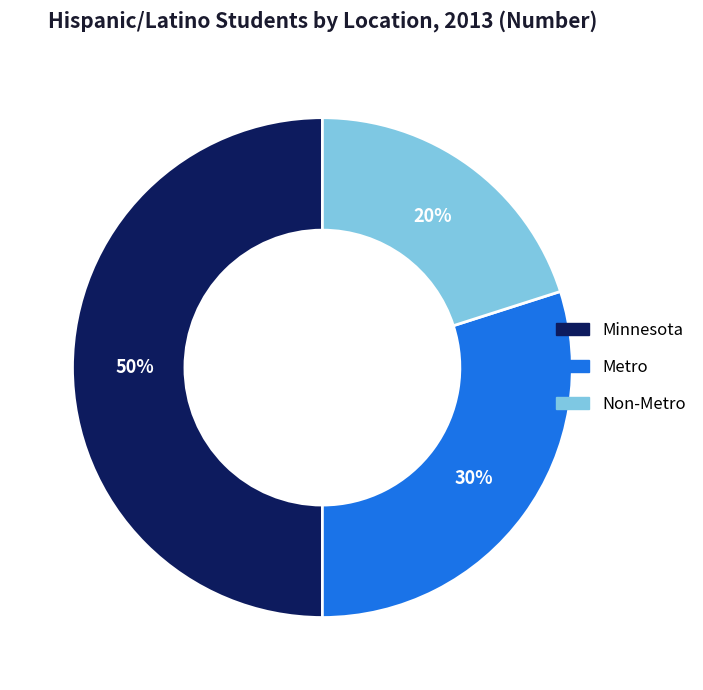

What is the largest slice in the pie chart?

Minnesota